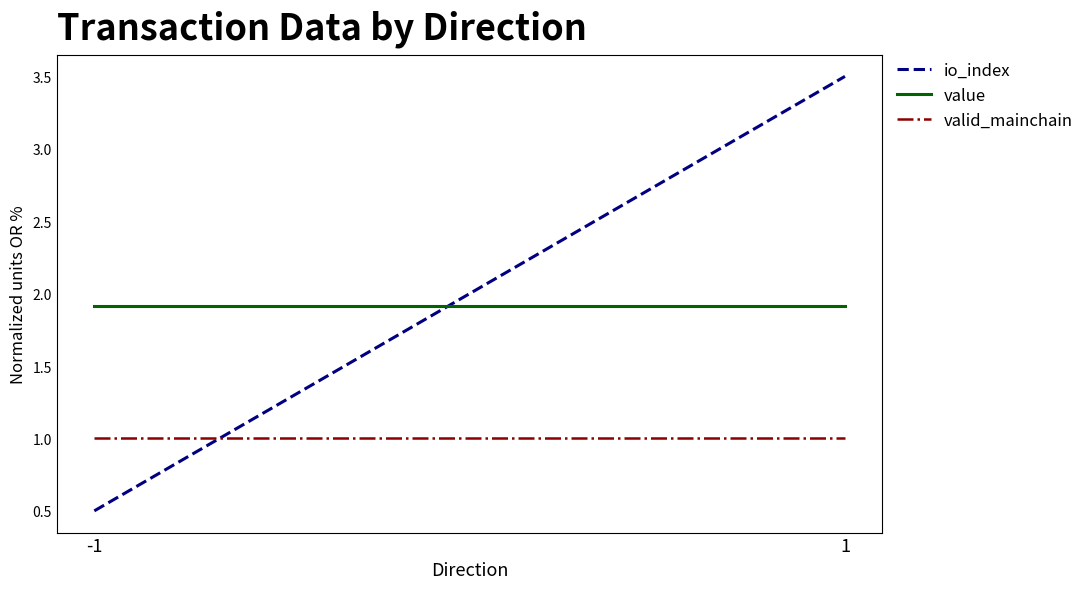

What is the value of the value point at the 2nd from the left?

1.9